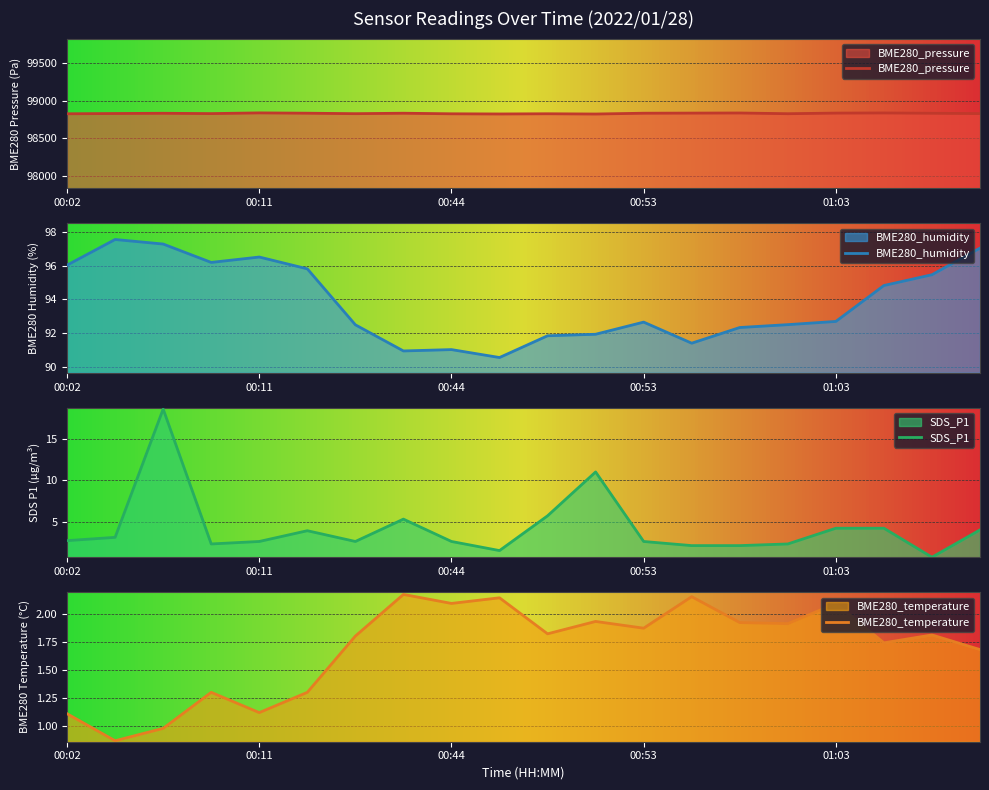

At which category does BME280_temperature reach its first local peak?

00:09